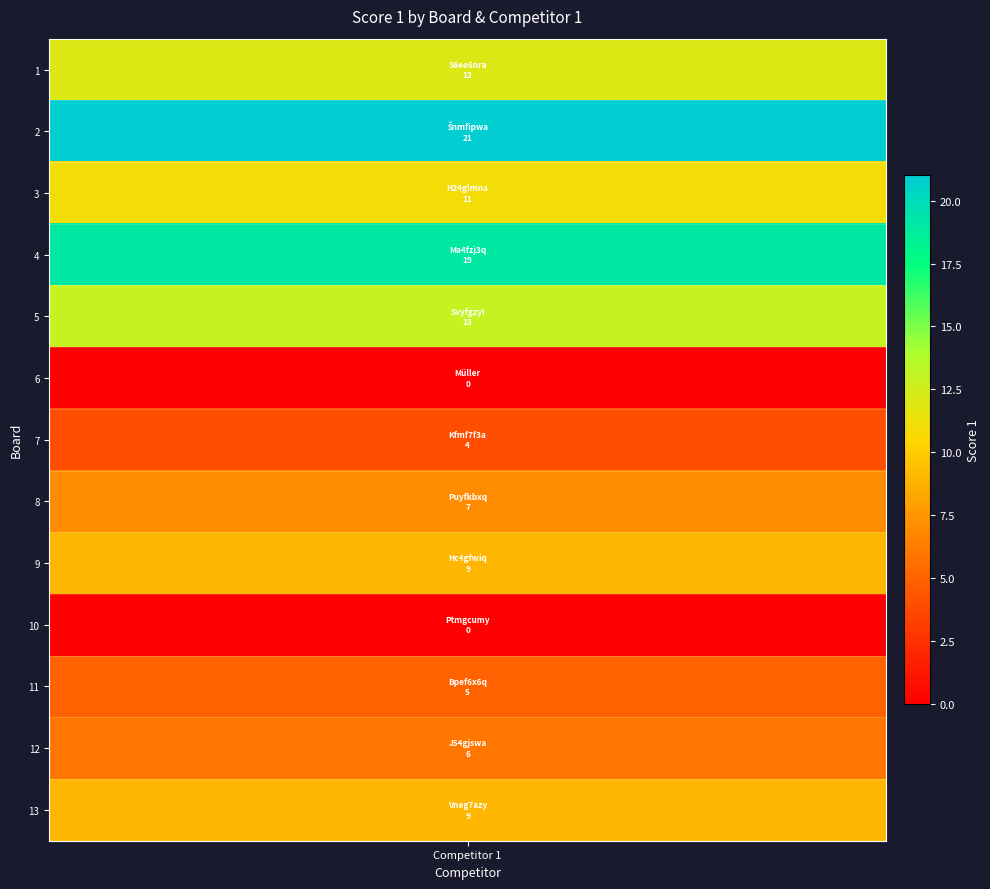

List the labels in order of value, smallest first.

6, 10, 7, 11, 12, 8, 9, 13, 3, 1, 5, 4, 2